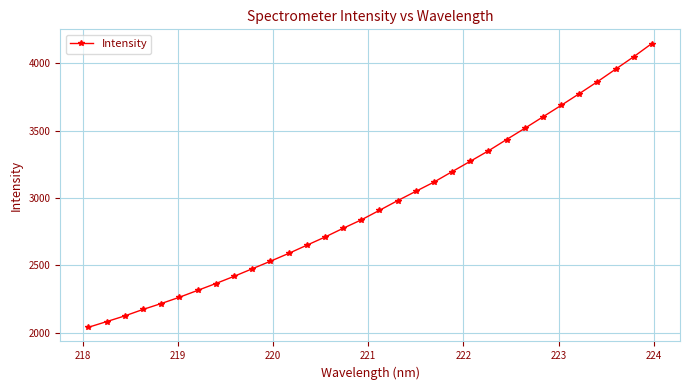

What is the value of the 13th point from the left?

2648.9